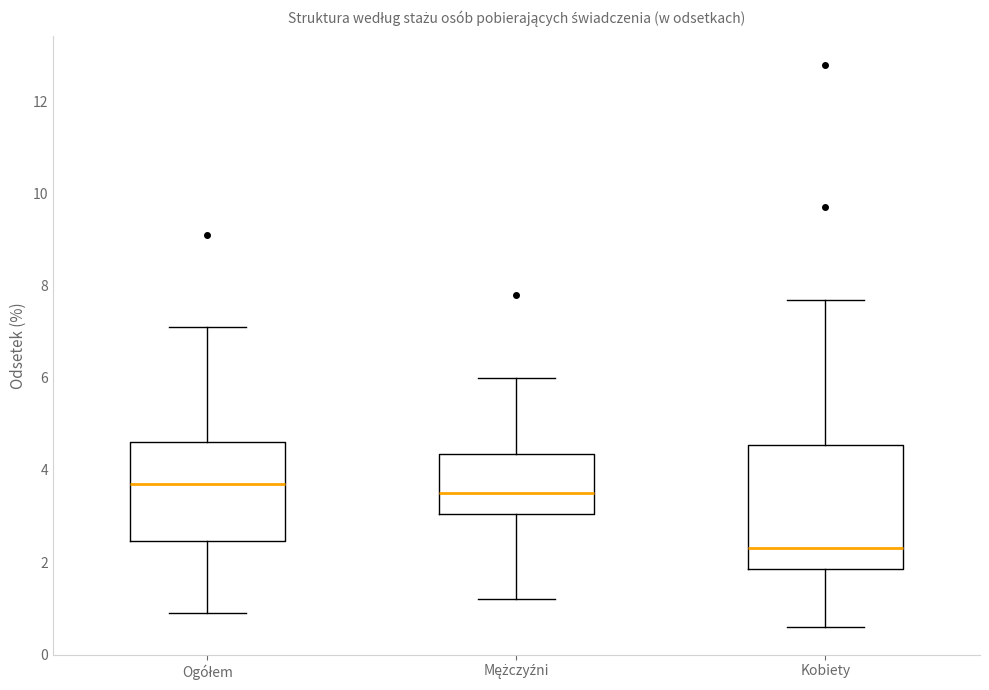

Which box is the tallest, from its lower edge to its upper edge?

Kobiety